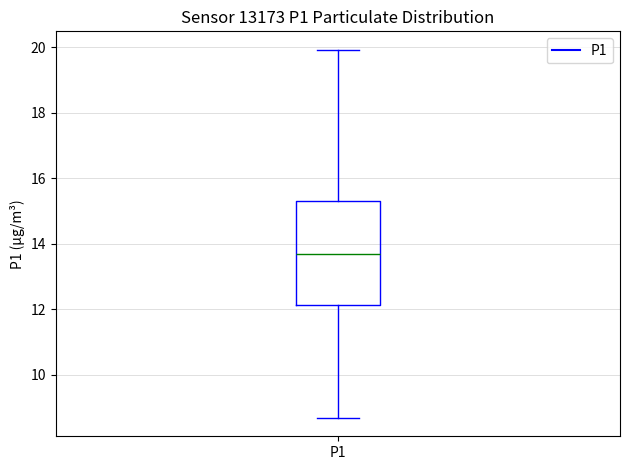

Read this box plot against the y-axis: the position of the median line, the range covered by the box, and the ends of both whiskers. The values are not printed on the chart, so give them approximately, as read against the axis.

median 13.6, box 12.2 to 15.4, whiskers 8.6 to 20.0